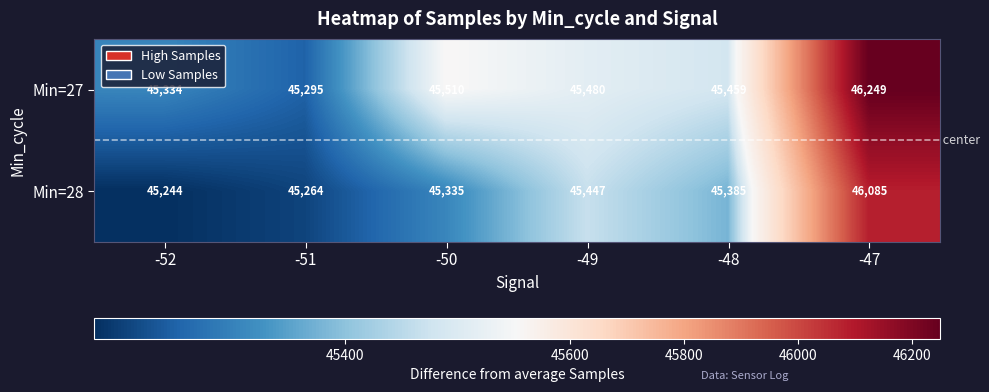

Which series has the largest total across all categories?

Min=27